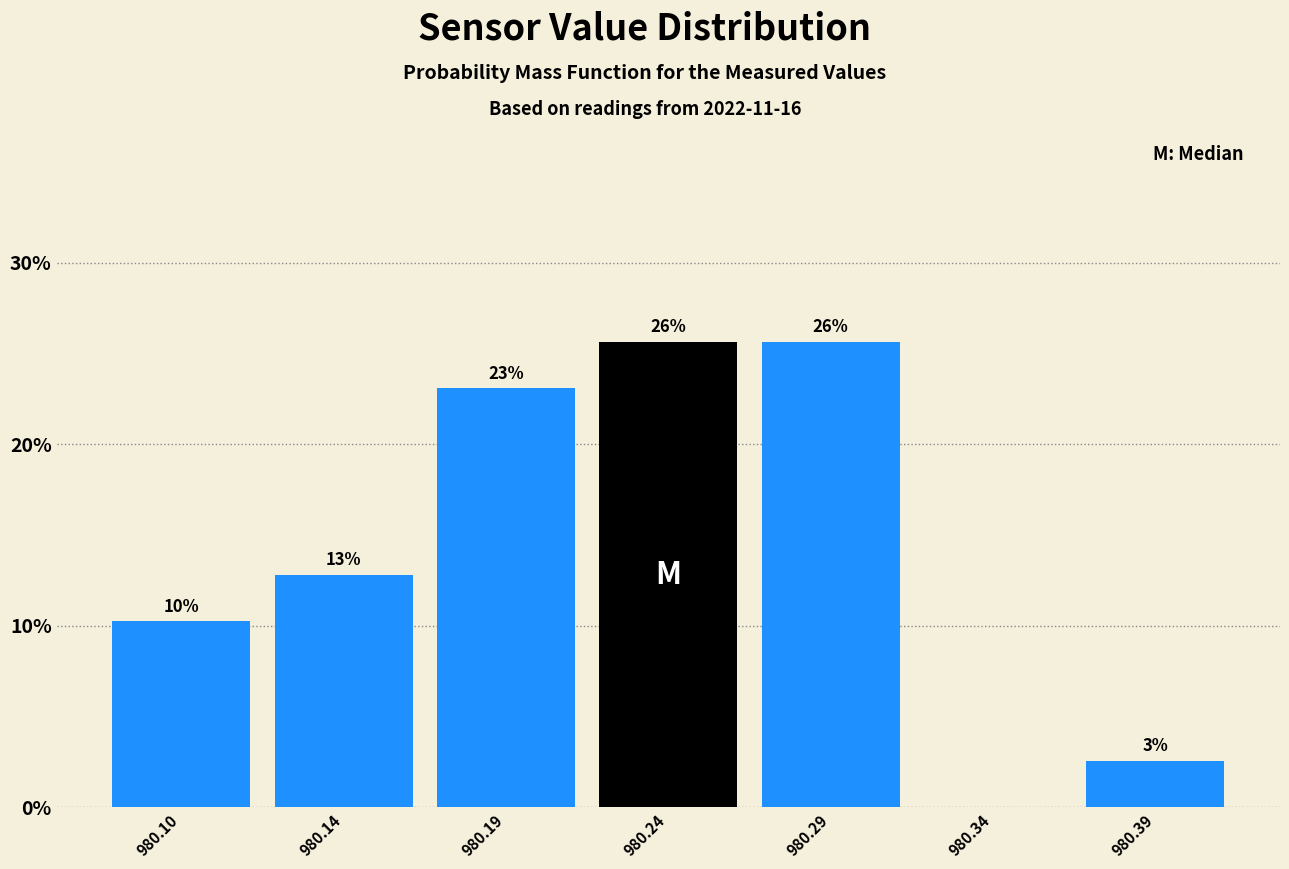

Are the bars horizontal?

No